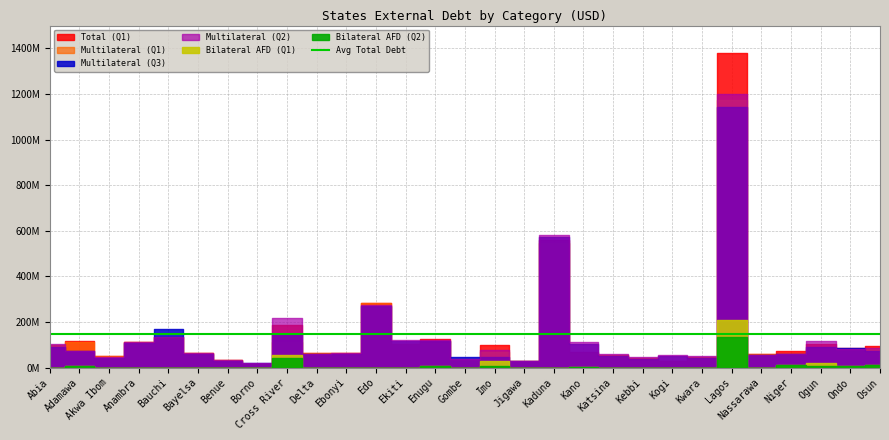

Reading left to right, extract all data points from this chart.

Multilateral (Q1): 99748485.2	110082001.3	48722864.7	111483762.4	133692732.2	63123894.5	32961337.7	16704608.4	112242253.7	62206448.3	65359729.9	281472300.6	102303369.3	117728976.1	33212582.8	67329495.5	30533915.2	545825596.2	64110438.9	55354184.8	43259581.8	29536850.6	46548574.5	1174210214.3	58478152.2	57879252.7	83189765.9	80950561.1	83257466.0
Multilateral (Q2): 101132954.4	73728066.4	46031858.2	110269840.5	134455238.4	62124800.7	32004644.7	19845873.2	215134292.8	61412768.8	63468402.2	276295191.9	120603760.2	122693969.0	35140105.0	76652334.5	29456929.2	582324014.3	110866692.3	60007294.8	45502202.9	55987205.2	48868548.6	1201231462.3	56876073.7	60111596.2	115292486.7	82671378.0	87733113.6
Multilateral (Q3): 91996085.5	70506645.5	42933493.7	108187873.5	169126150.7	60897798.8	30472977.1	18695183.8	144955887.9	60046972.4	59841539.4	268314205.9	115723003.4	116524888.7	46933371.3	44872636.1	27611046.4	573977365.7	102669320.3	52188176.9	38767174.4	51193240.5	42300673.5	1142633055.3	53718866.8	57470197.3	91112140.3	84472844.2	73979708.6
Bilateral AFD (Q1): 0.0	6500000.0	0.0	0.0	0.0	0.0	0.0	0.0	53900000.0	0.0	0.0	0.0	0.0	6500000.0	0.0	29647914.7	0.0	0.0	3568168.5	0.0	0.0	0.0	0.0	207274802.0	0.0	12500000.0	20462063.6	5000000.0	12245989.0
Bilateral AFD (Q2): 0.0	6500000.0	0.0	0.0	0.0	0.0	0.0	0.0	43900000.0	0.0	0.0	0.0	0.0	6500000.0	0.0	7000000.0	0.0	0.0	3369600.0	0.0	0.0	0.0	0.0	132291538.5	0.0	12500000.0	5000000.0	5000000.0	12245989.0
Total (Q1): 99748485.2	116582001.3	48722864.7	111483762.4	133692732.2	63123894.5	32961337.7	16704608.4	184600602.9	62206448.3	65359729.9	281472300.6	102303369.3	124228976.1	33212582.8	96977410.2	30533915.2	559504330.3	67678607.5	55354184.8	43259581.8	29536850.6	46548574.5	1381485016.3	58478152.2	70379252.7	103651829.5	85950561.1	95503455.0